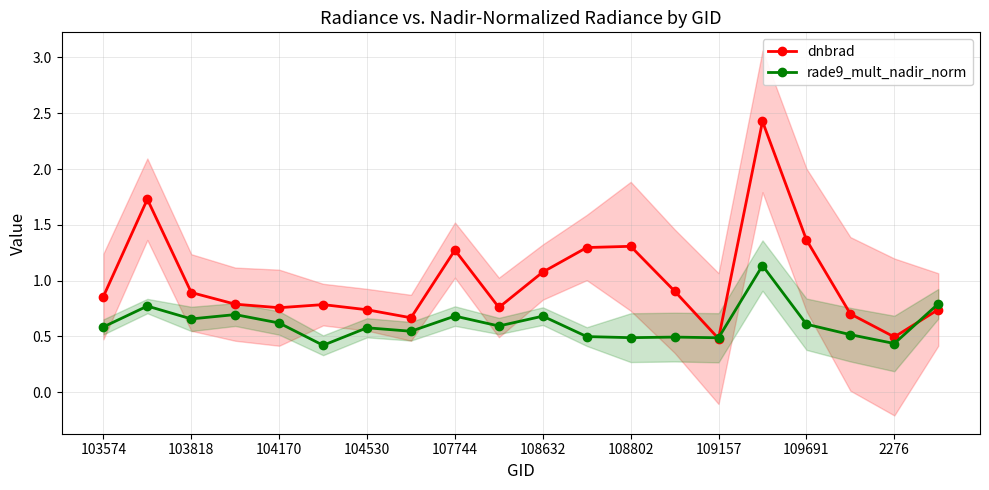

What is the difference between the second highest and minimum values in the dnbrad series?

1.2